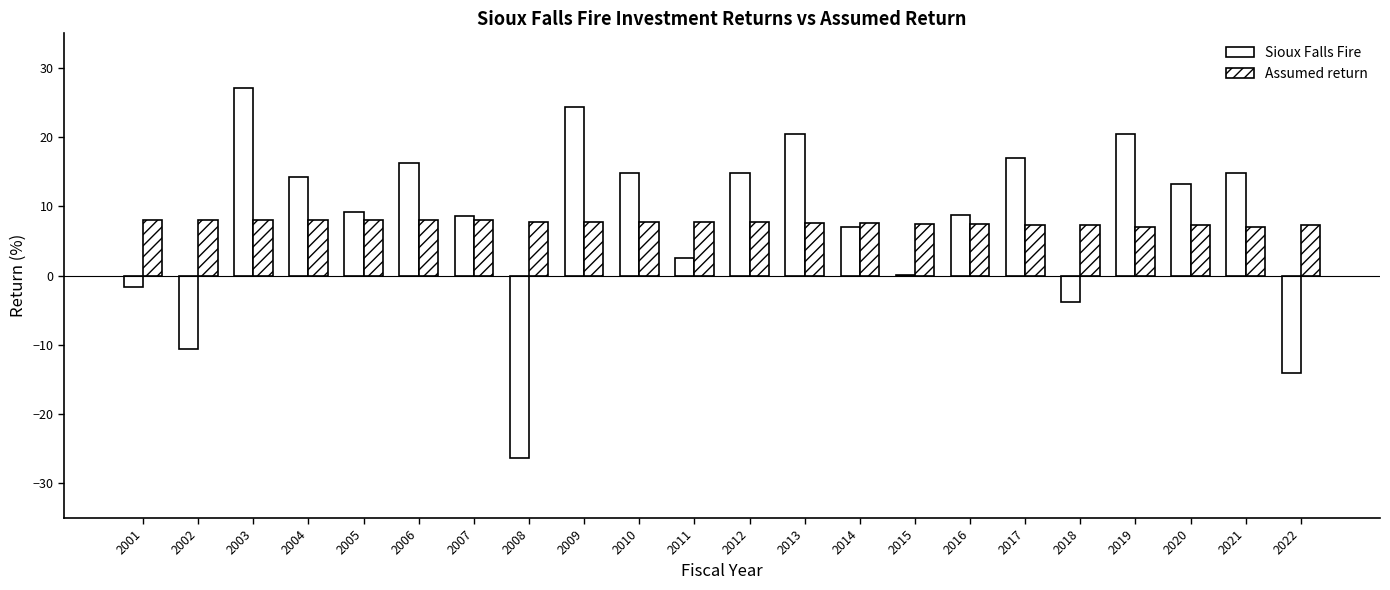

At which category is the sum across all series the highest?

2003